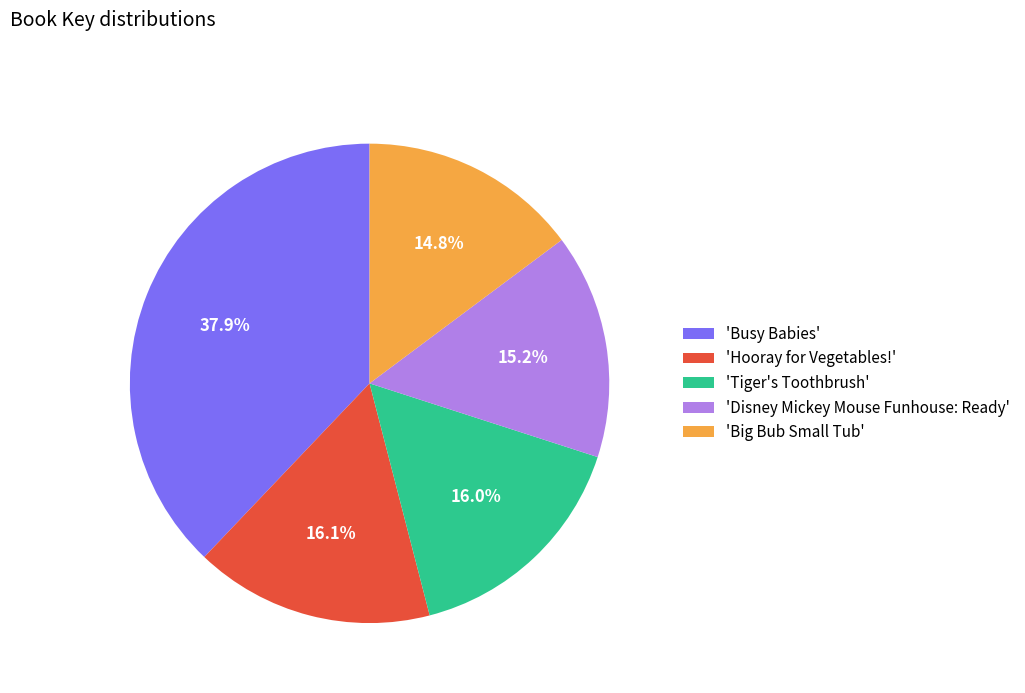

Does any single category account for the majority?

No